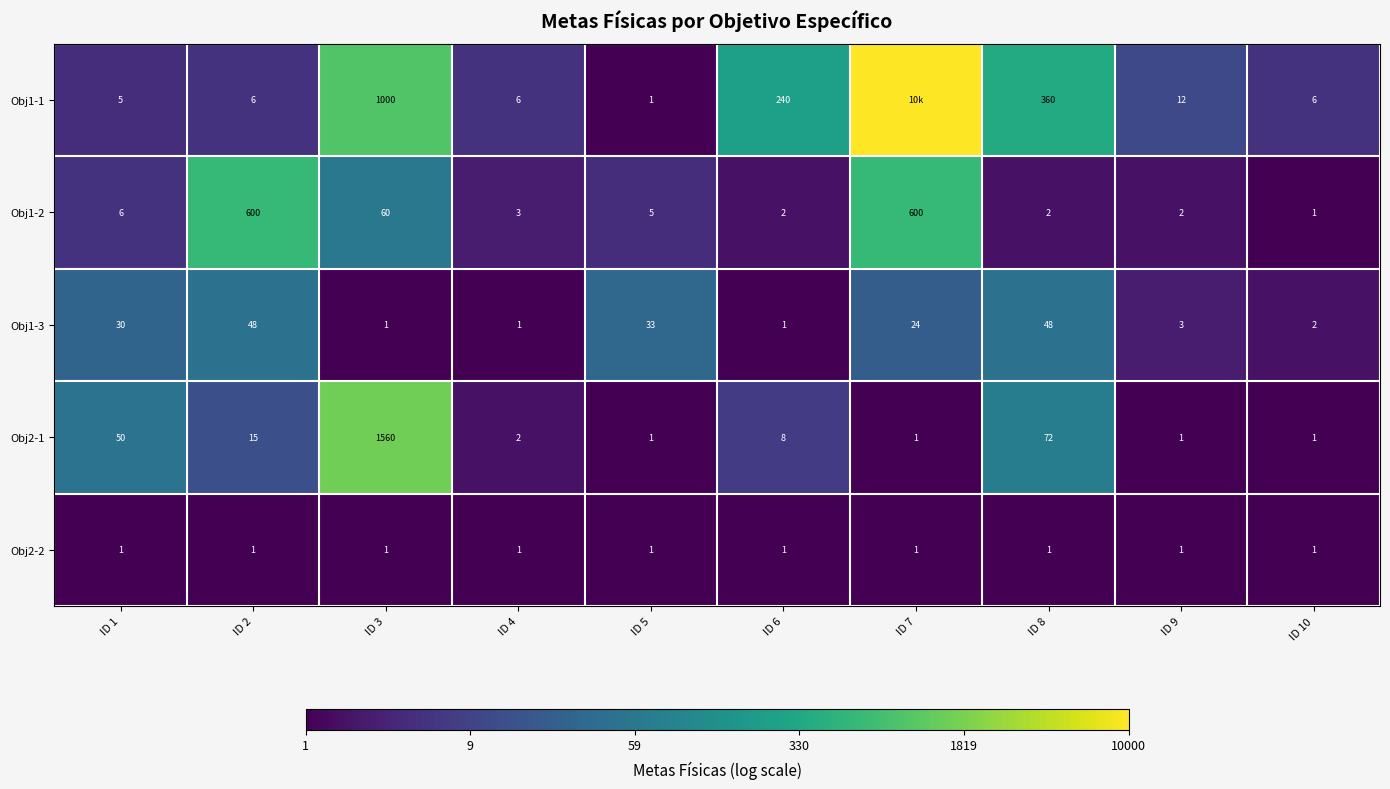

Is the value of Obj2-2 at ID 10 greater than the value of Obj1-3 at ID 9?

No